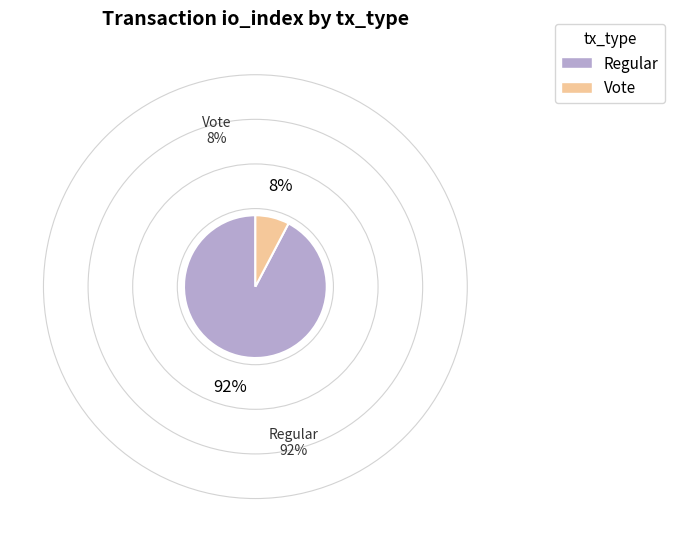

Combined, do Vote and Regular account for over 50%?

Yes